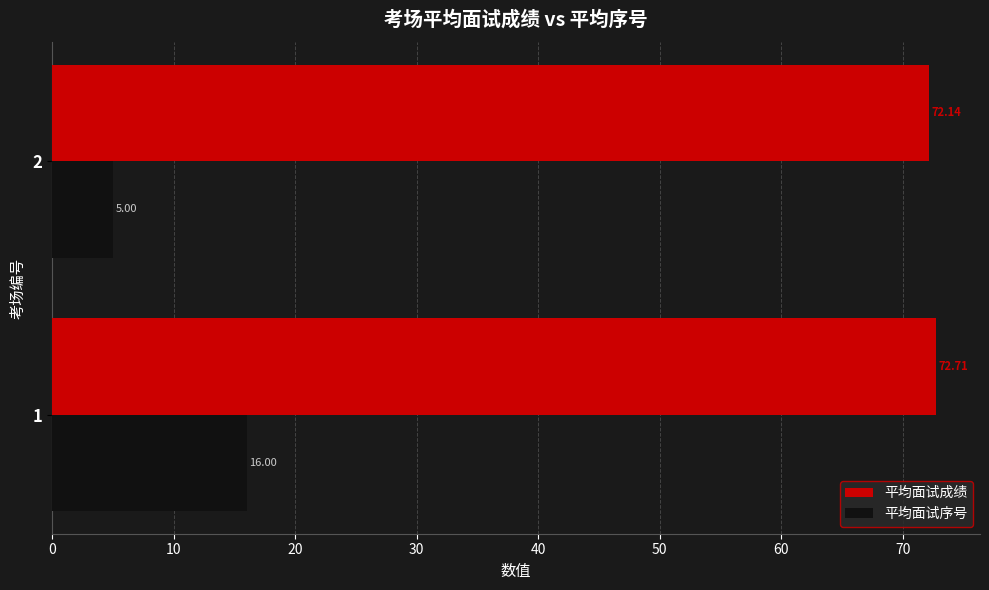

What are all the series names shown in the legend?

平均面试成绩, 平均面试序号